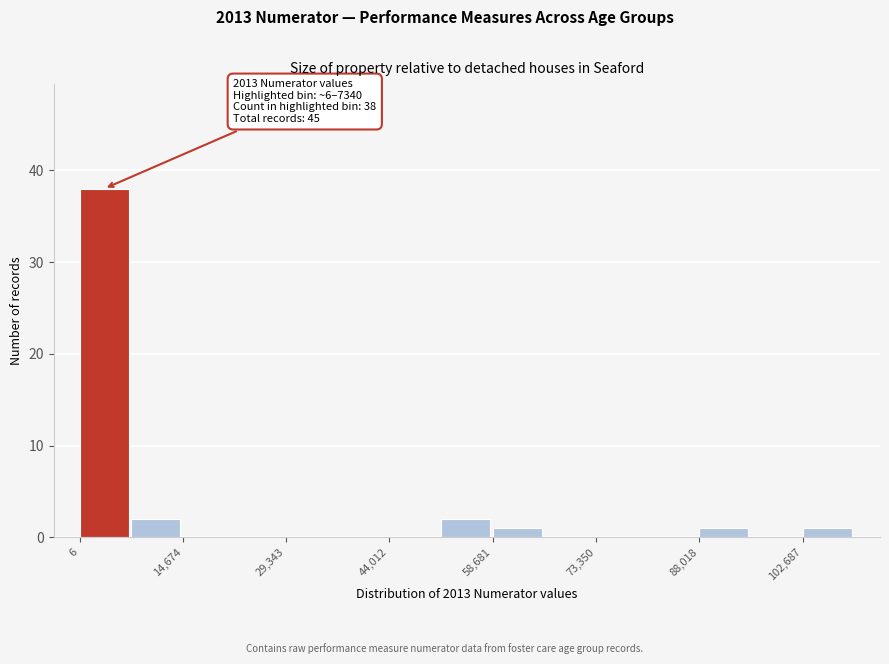

Around what value on the x-axis is the tallest bar? Give the approximate position of its centre, as read against the axis.

4000